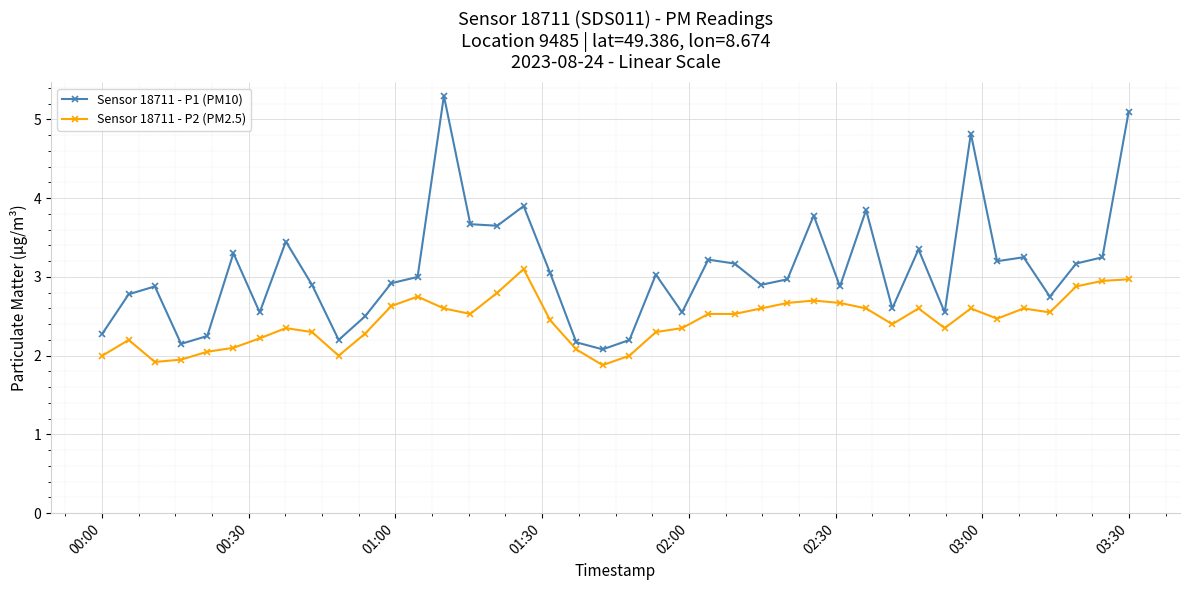

What is the value of the Sensor 18711 - P1 (PM10) point at the 30th from the left?

3.9